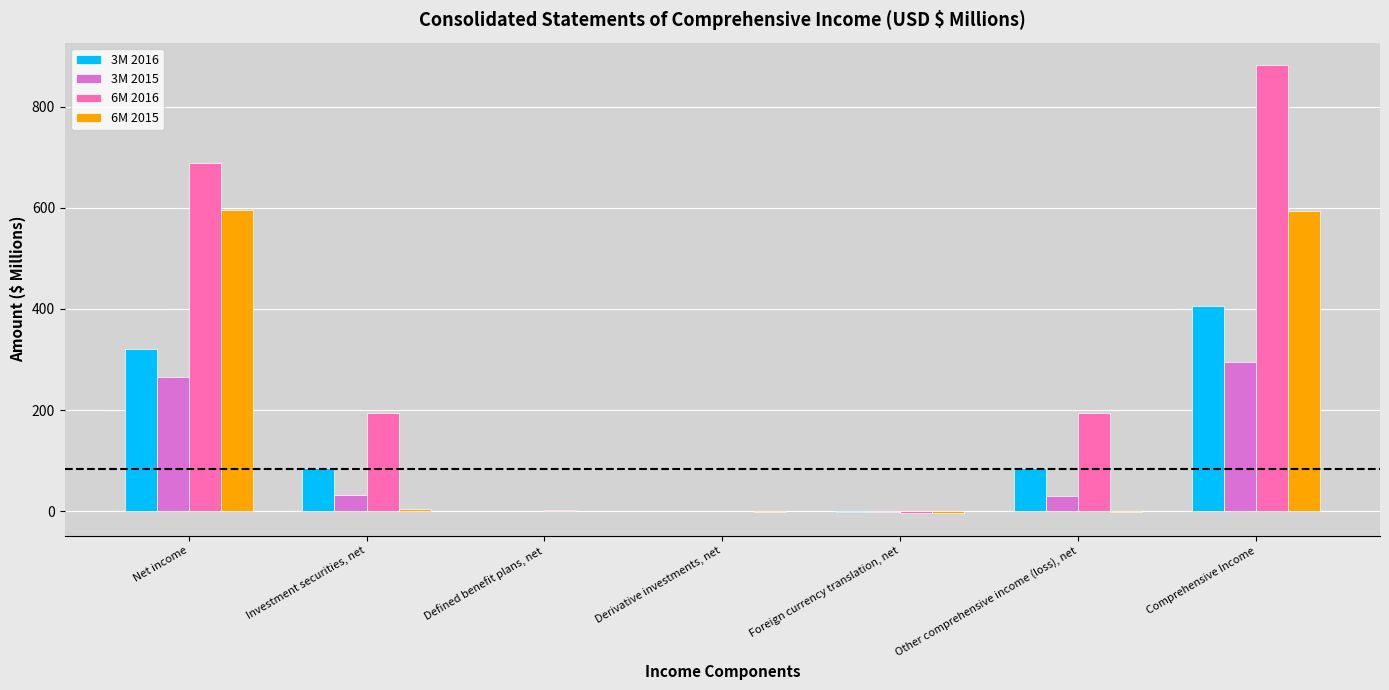

At which category is the sum across all series the highest?

Comprehensive Income